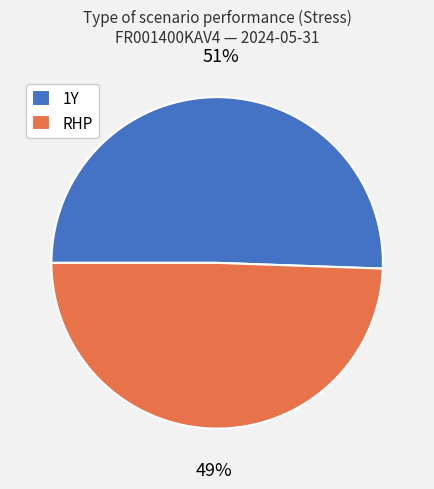

Count the number of slices in the pie.

2